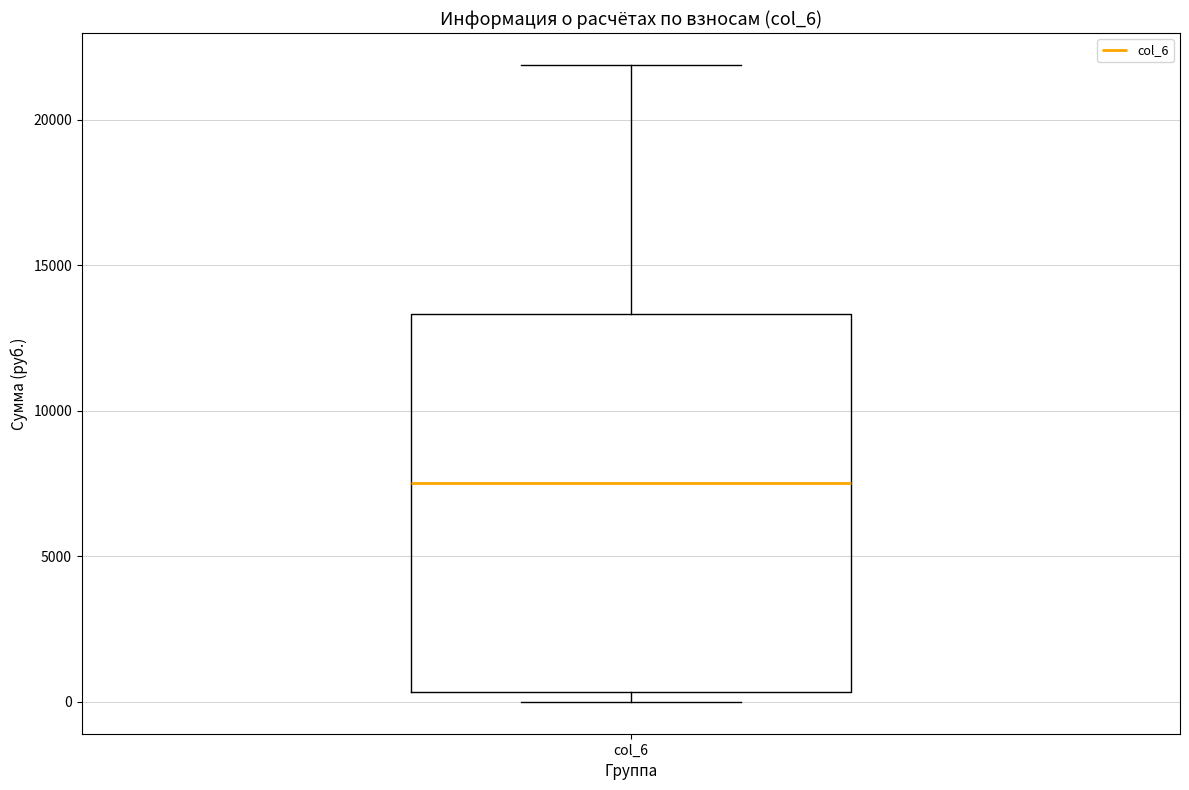

Where does the median line of the box for col_6 sit on the y-axis? The values are not printed on the chart, so give them approximately, as read against the axis.

7500